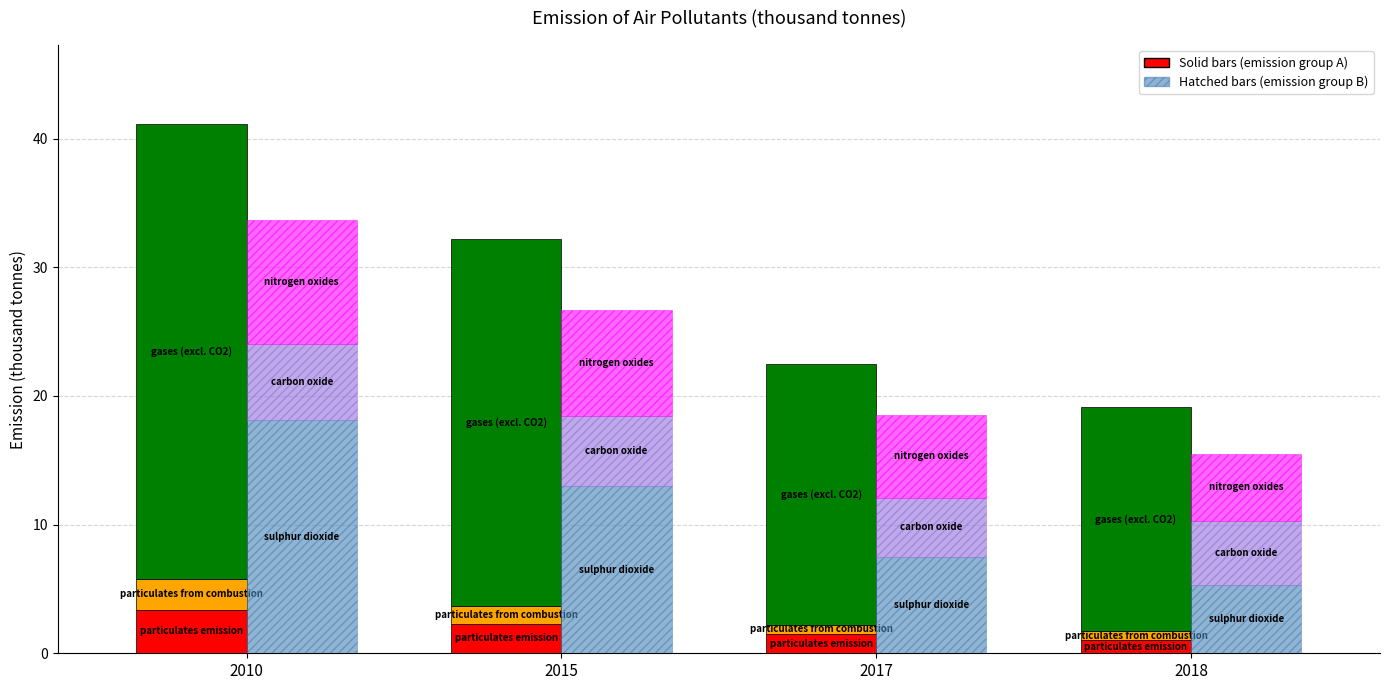

What is the minimum value for particulates emission?

1.0